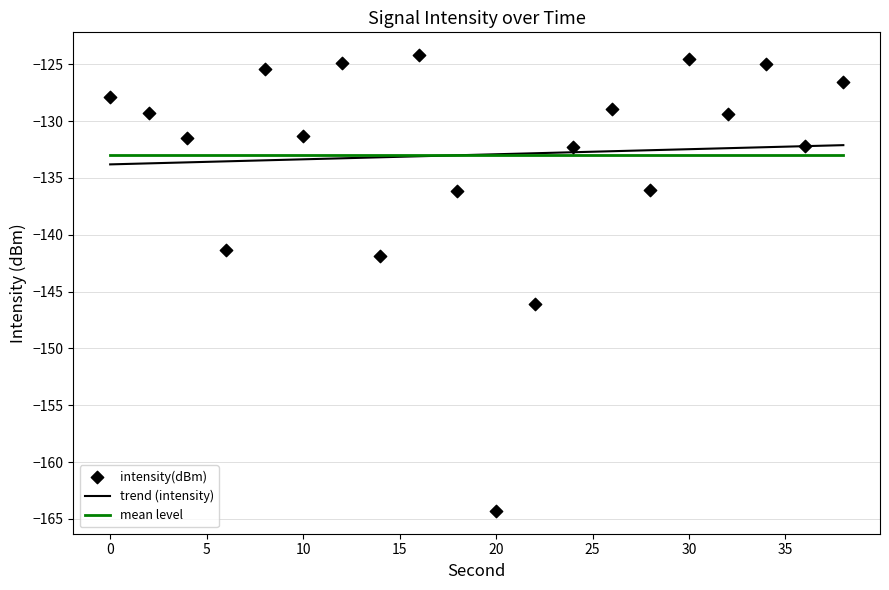

The value of trend (intensity) at 0 is -74.0. True or false?

False